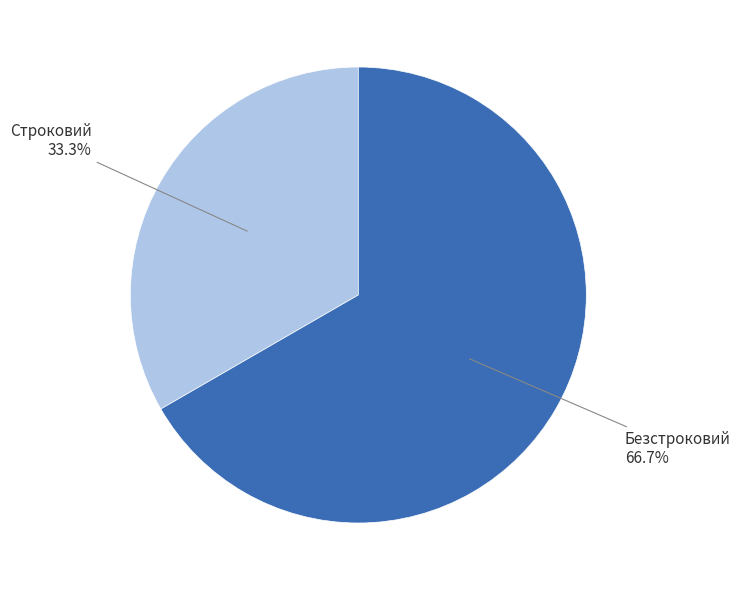

Is there any slice that represents more than half of the pie?

Yes